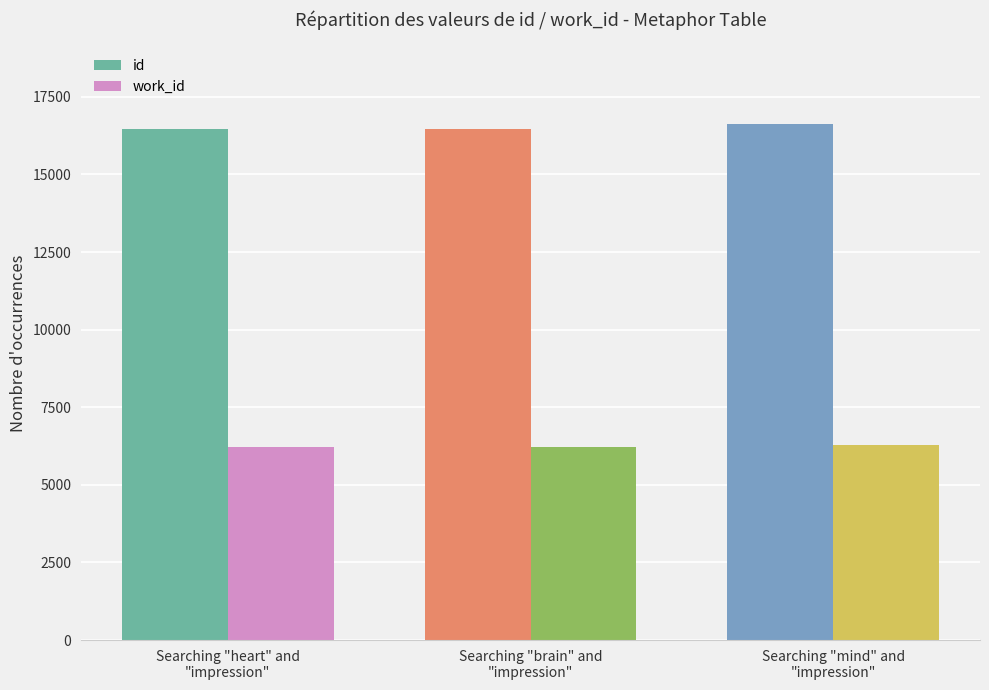

List the series in order of their peak value, highest first.

id, work_id